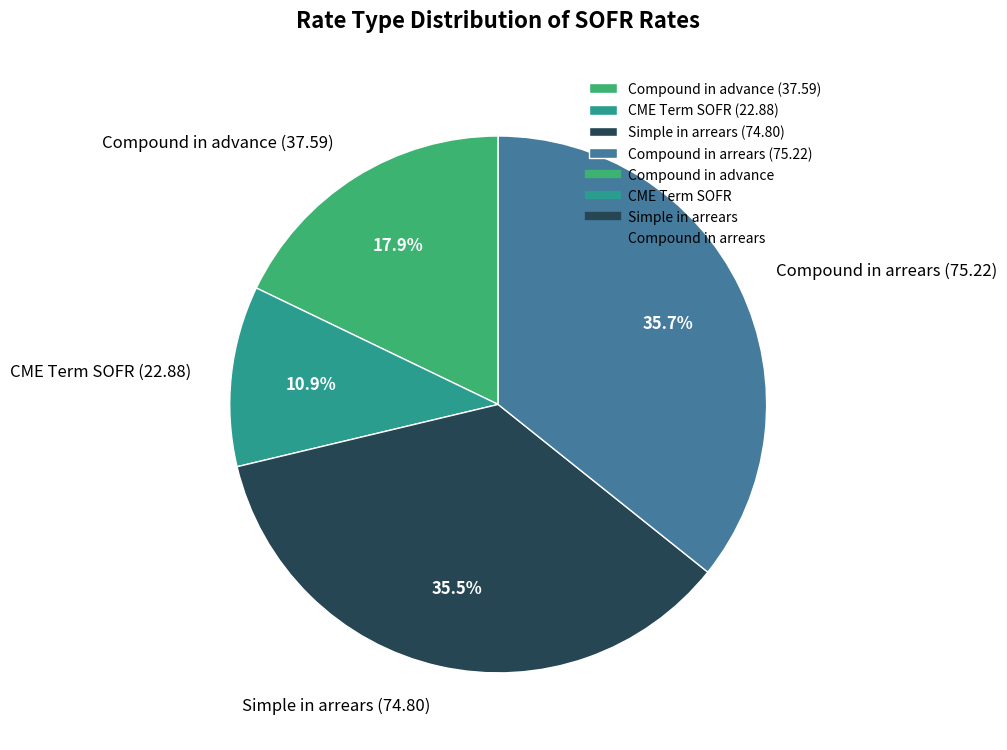

Does CME Term SOFR represent more than half of the total?

No